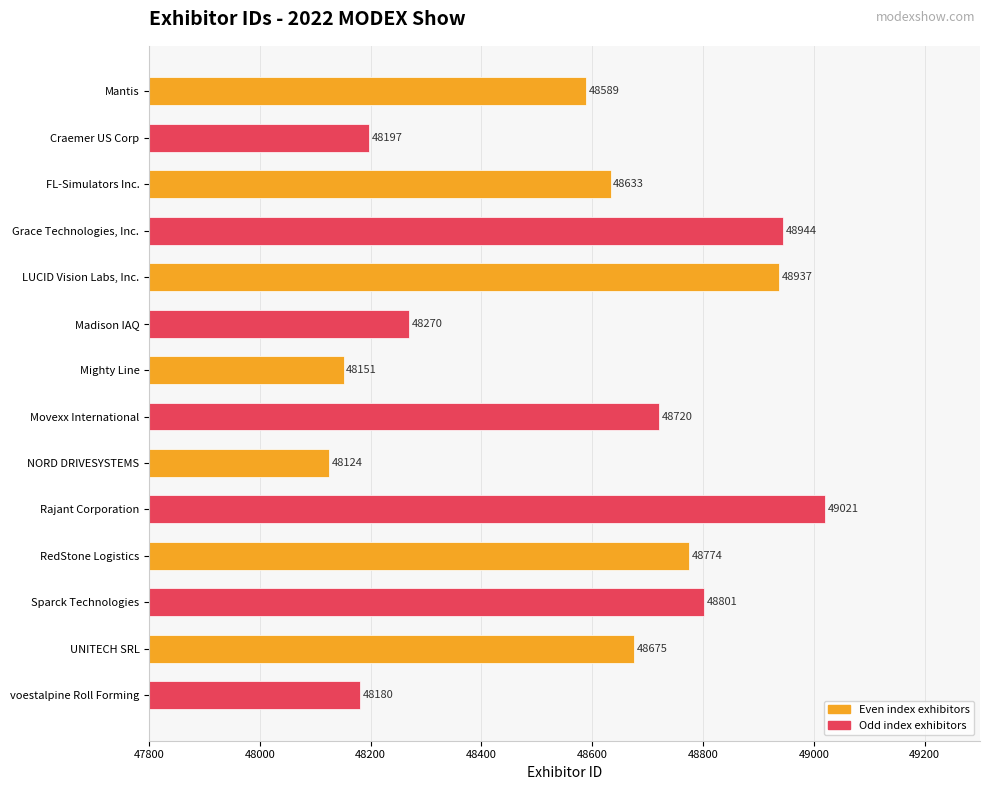

The value at Mighty Line is 48151. True or false?

True